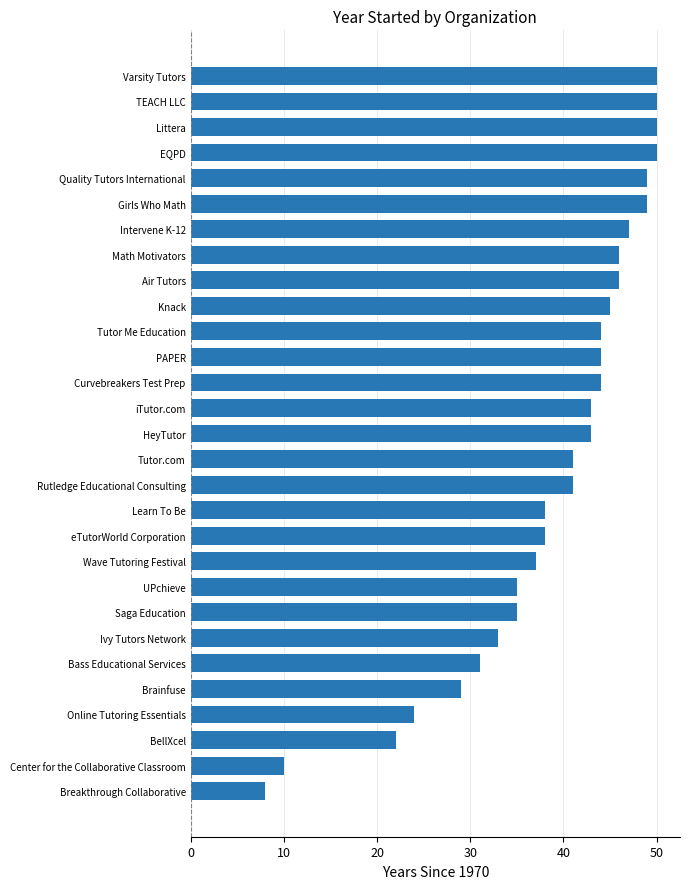

What is the sum of all values?

1122